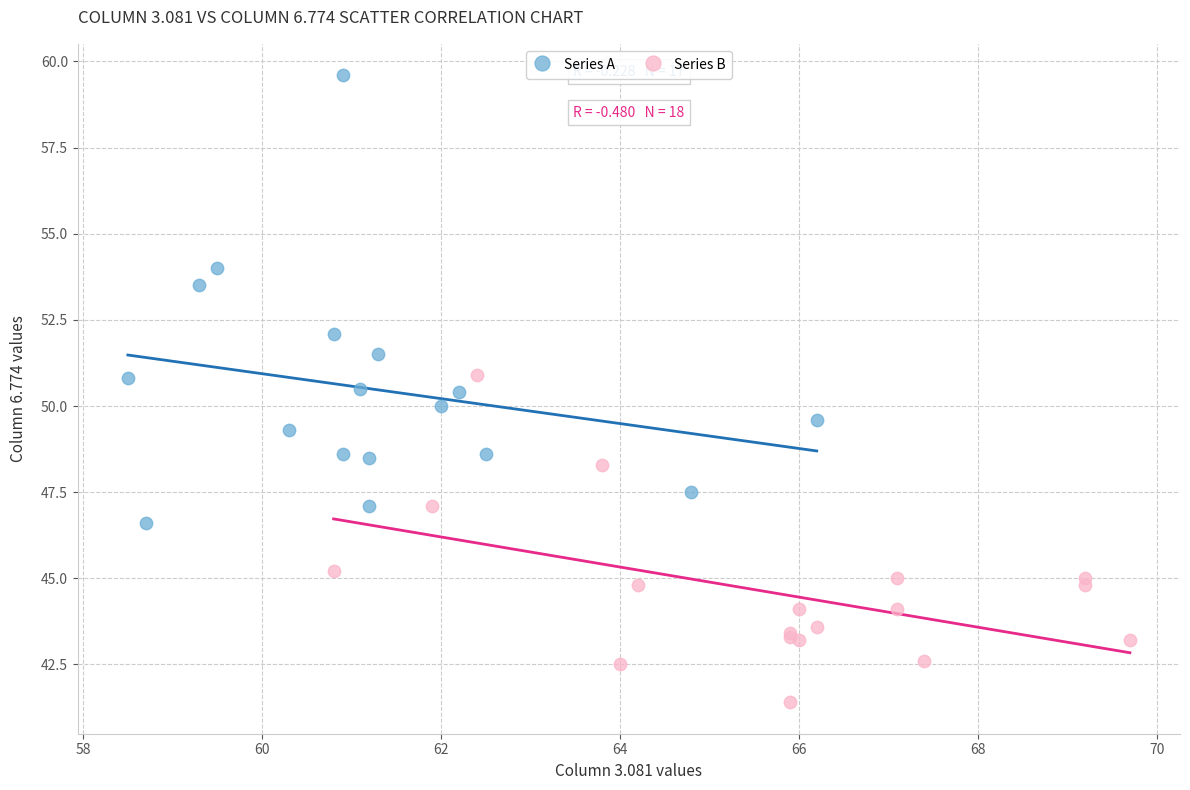

Which series contains the lowest Y value?

Series B